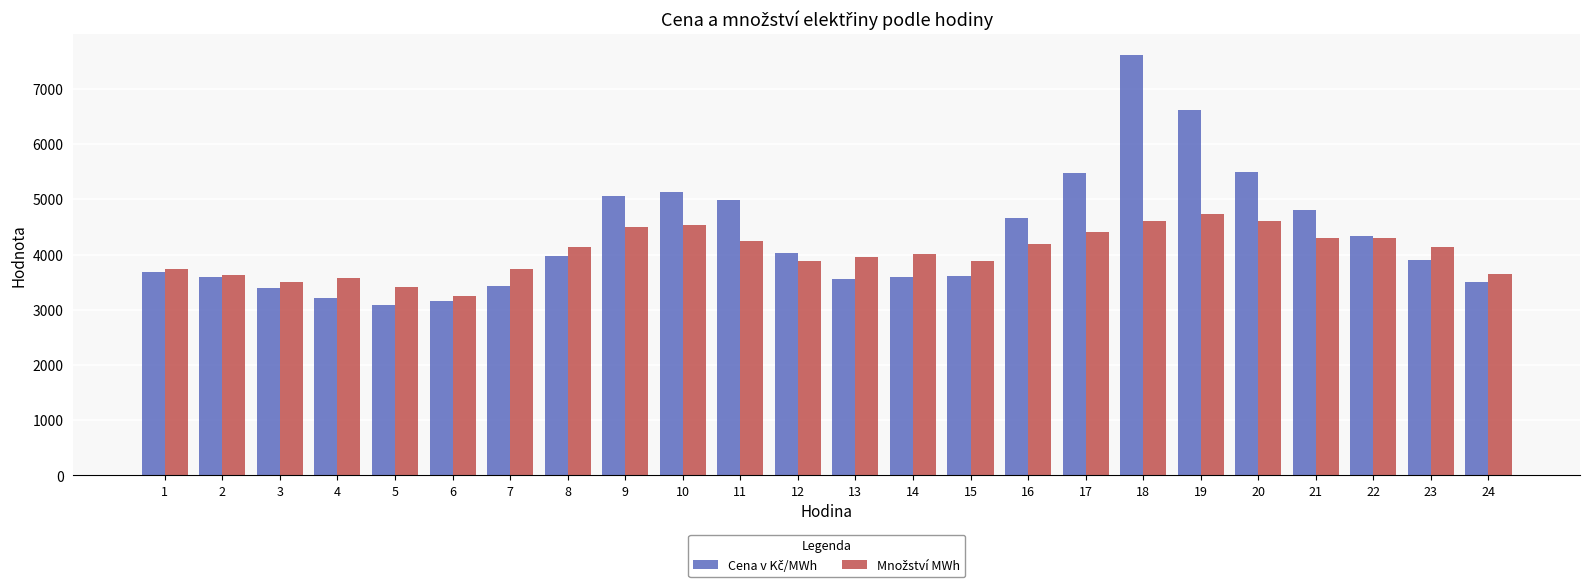

What is the smallest value displayed?

3086.7